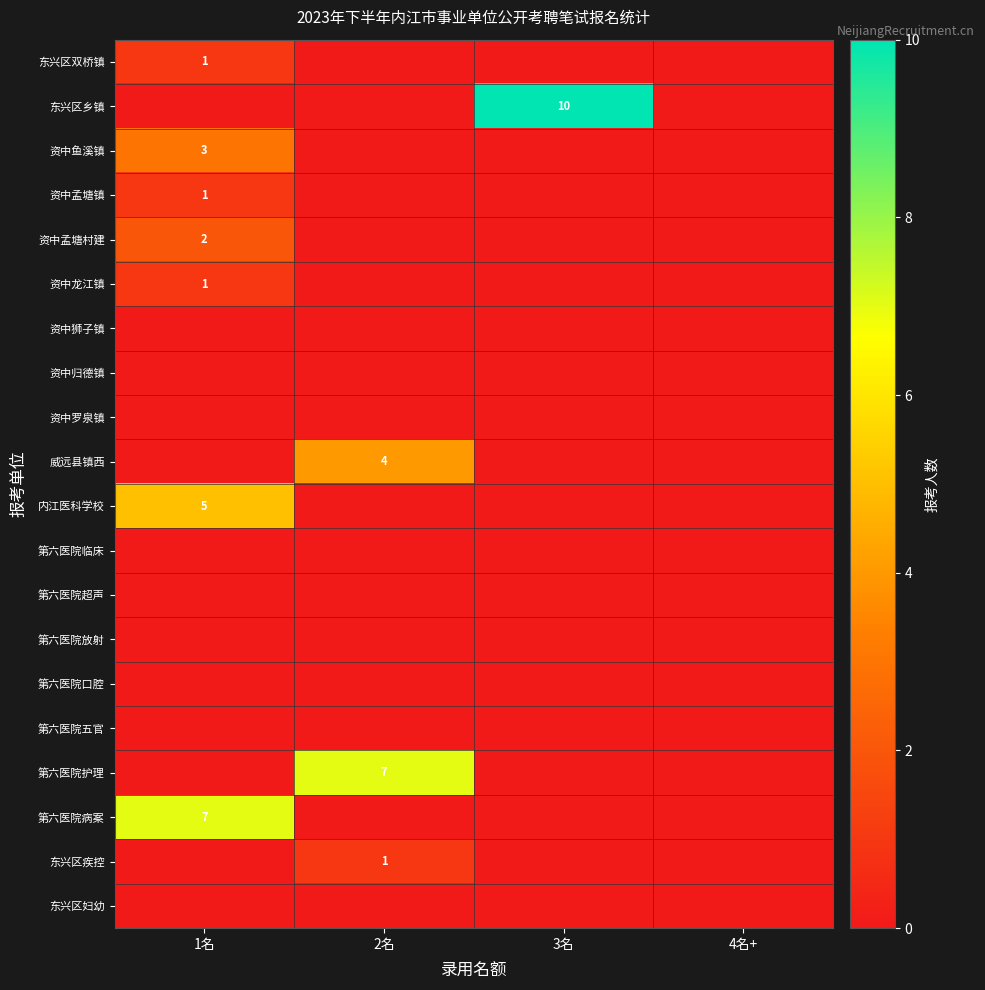

What is the total value across all series at 1名?

20